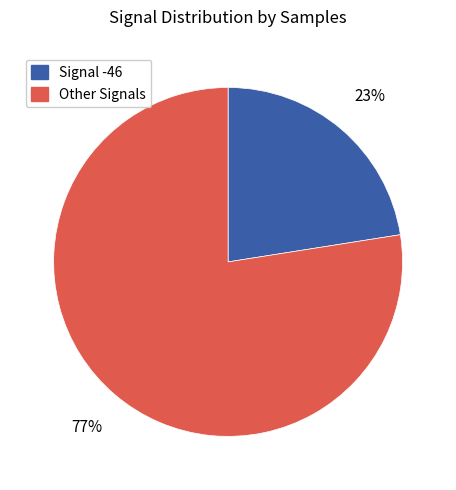

To the nearest percent, what is the average slice percentage?

50%